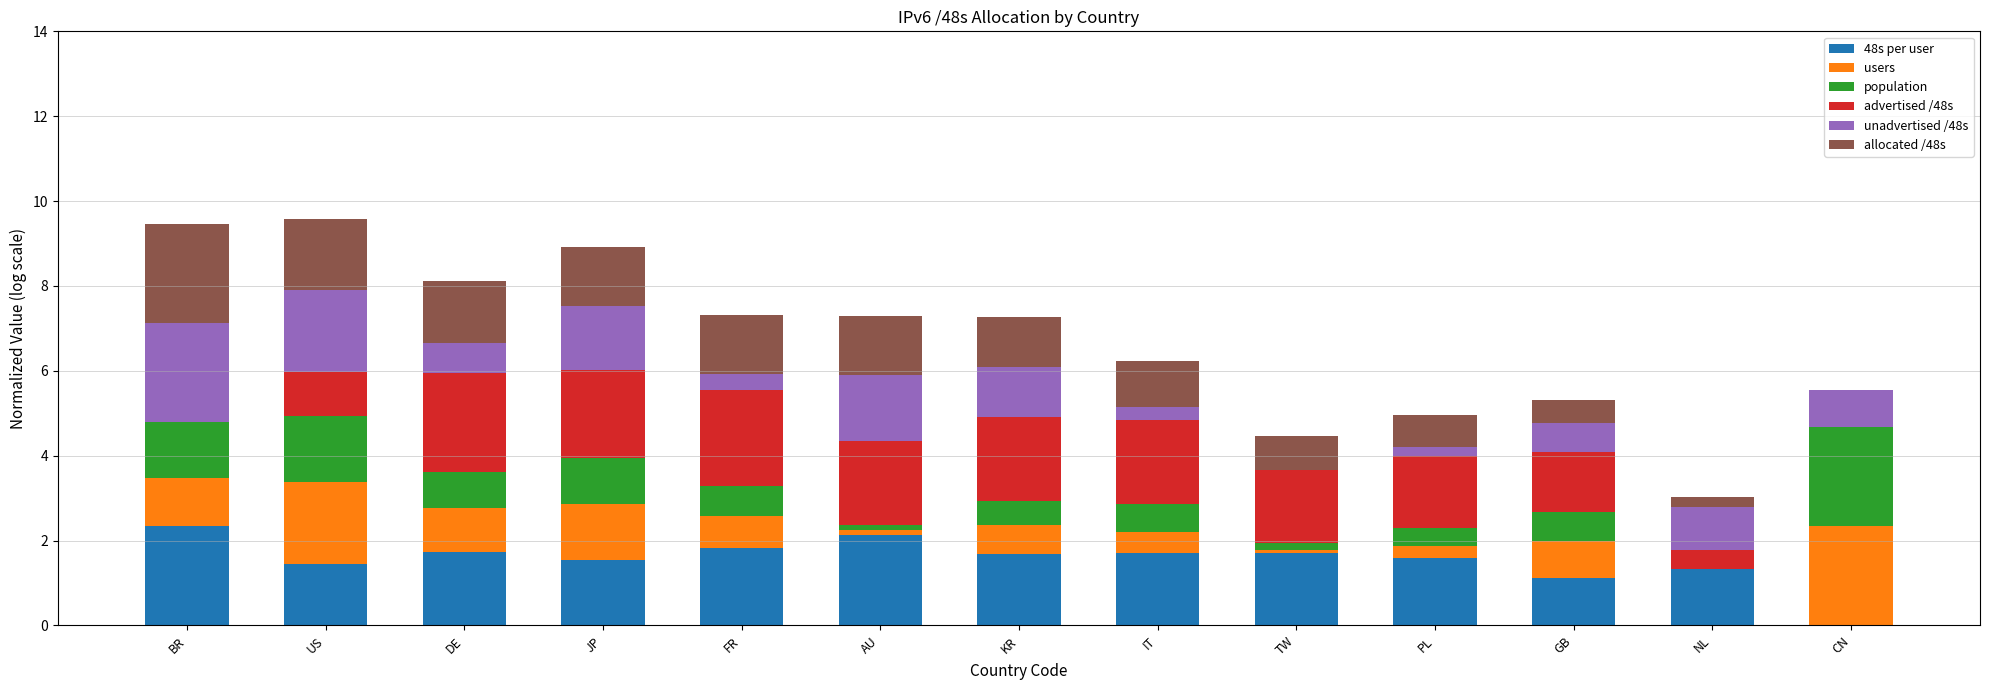

What is the maximum value for 48s per user?

2.3